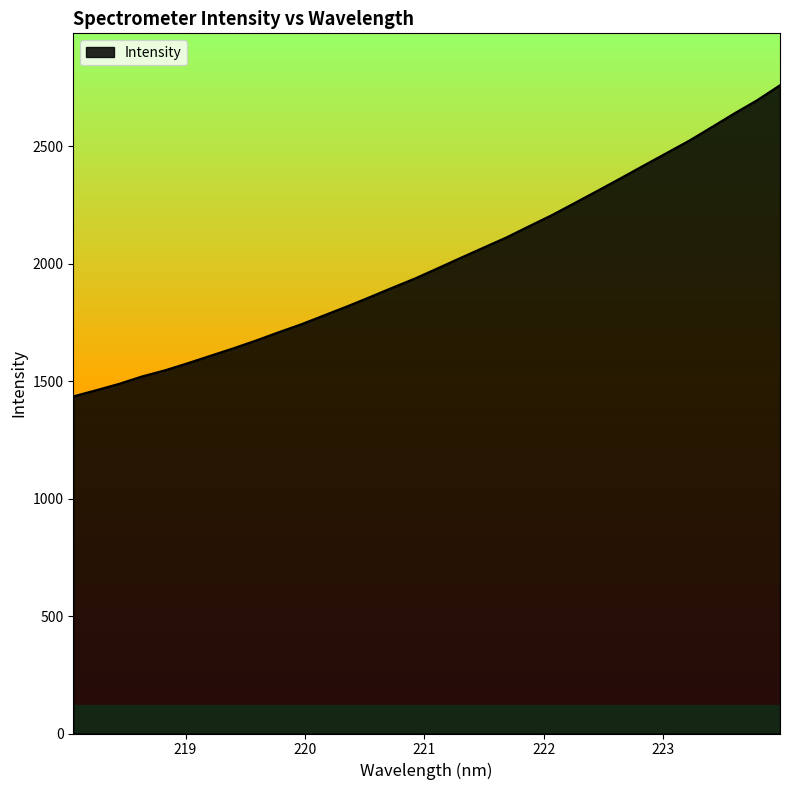

What is the smallest value displayed?

1435.6